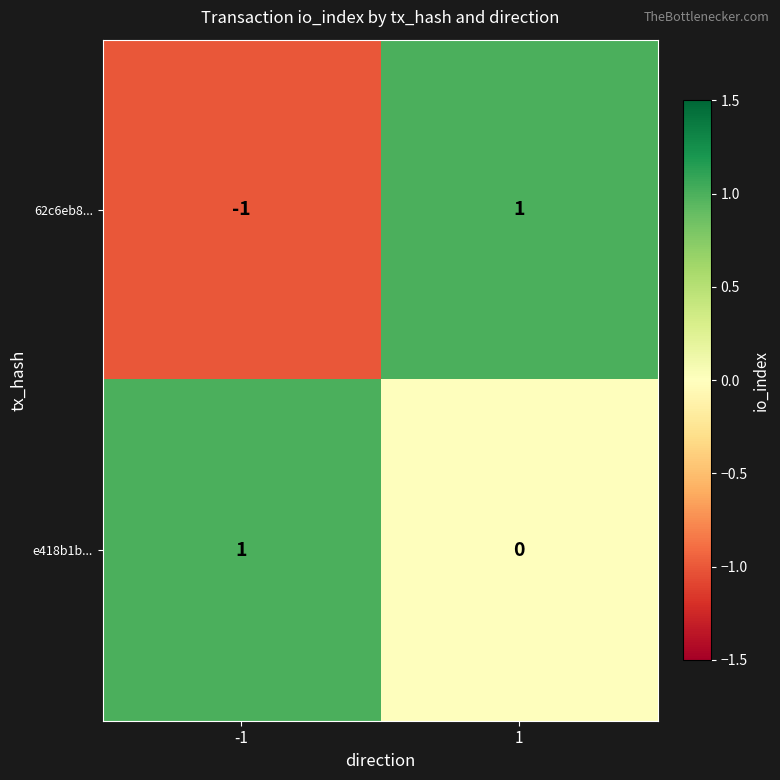

Reading right to left, transcribe all the data shown in this chart.

62c6eb8...: 1	-1
e418b1b...: 0	1